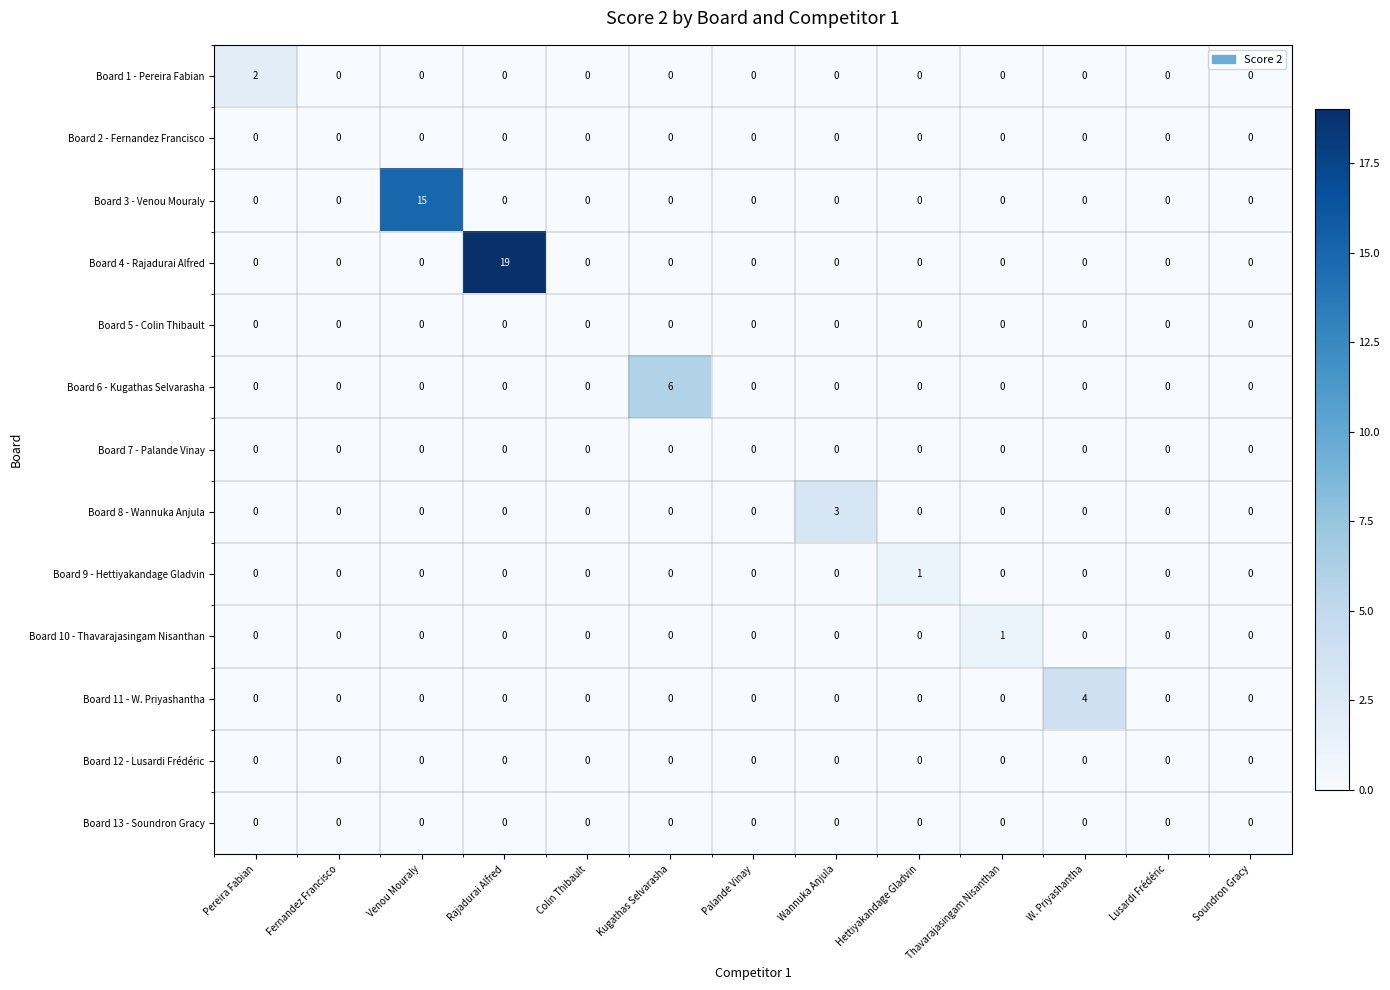

How many categories are shown in the chart?

13